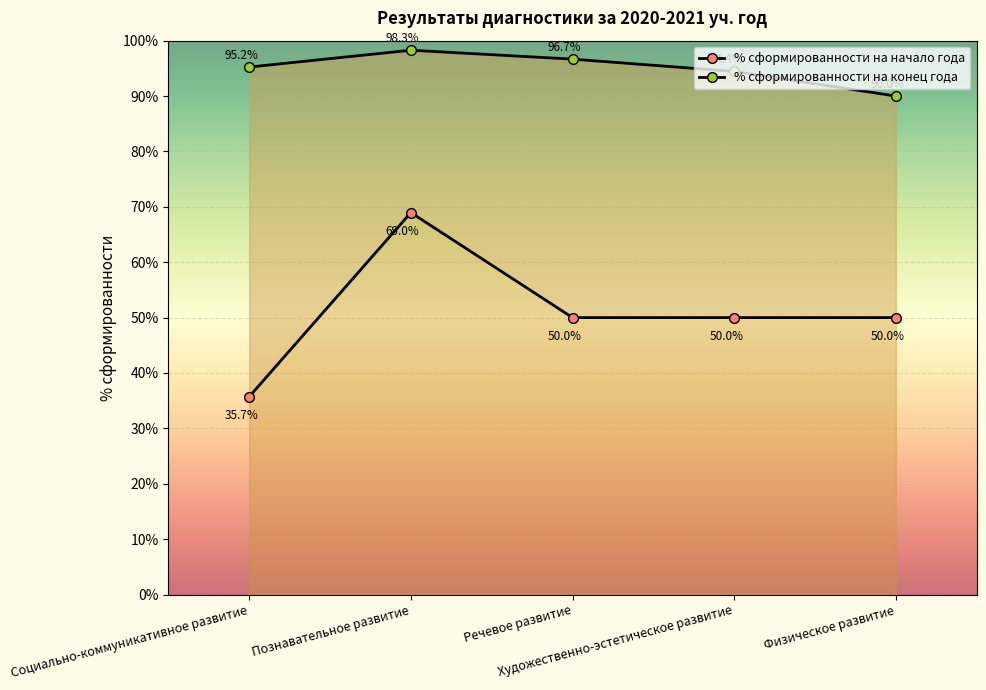

Reading left to right, list all the values displayed in this chart.

% сформированности на начало года: 35.7	69.0	50.0	50.0	50.0
% сформированности на конец года: 95.2	98.3	96.7	94.4	90.0